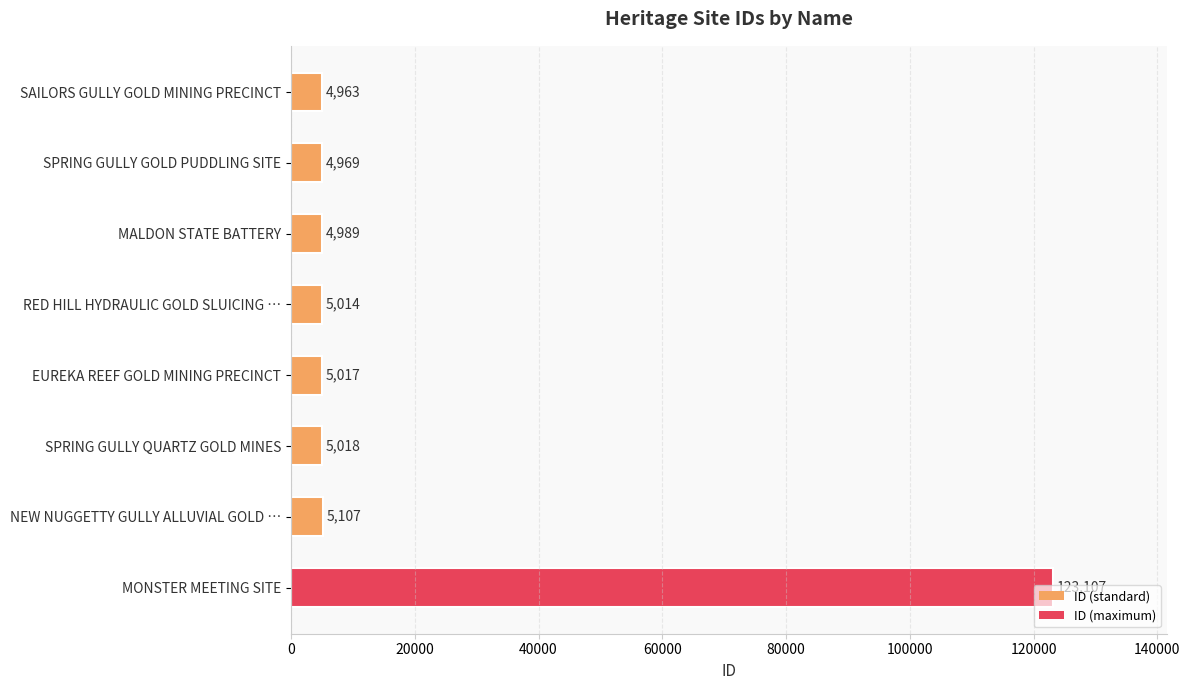

How many series are shown in this chart?

1